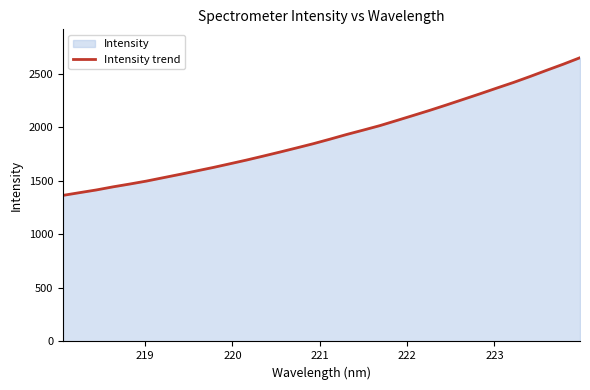

What is the difference between the maximum and minimum values?

1284.9